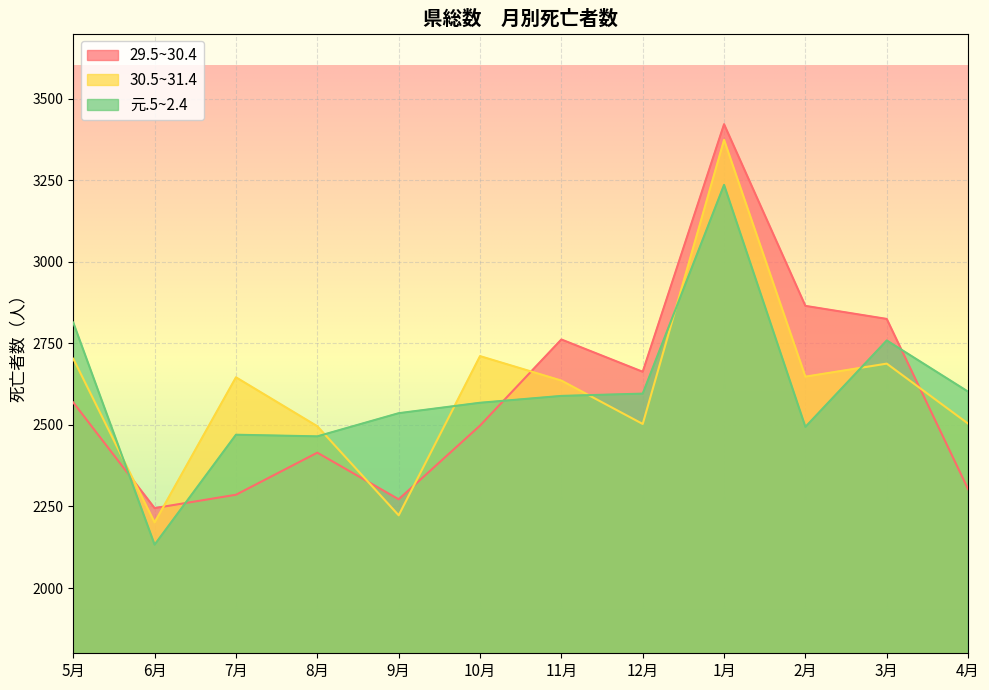

At which category does 29.5~30.4 reach its first local peak?

8月